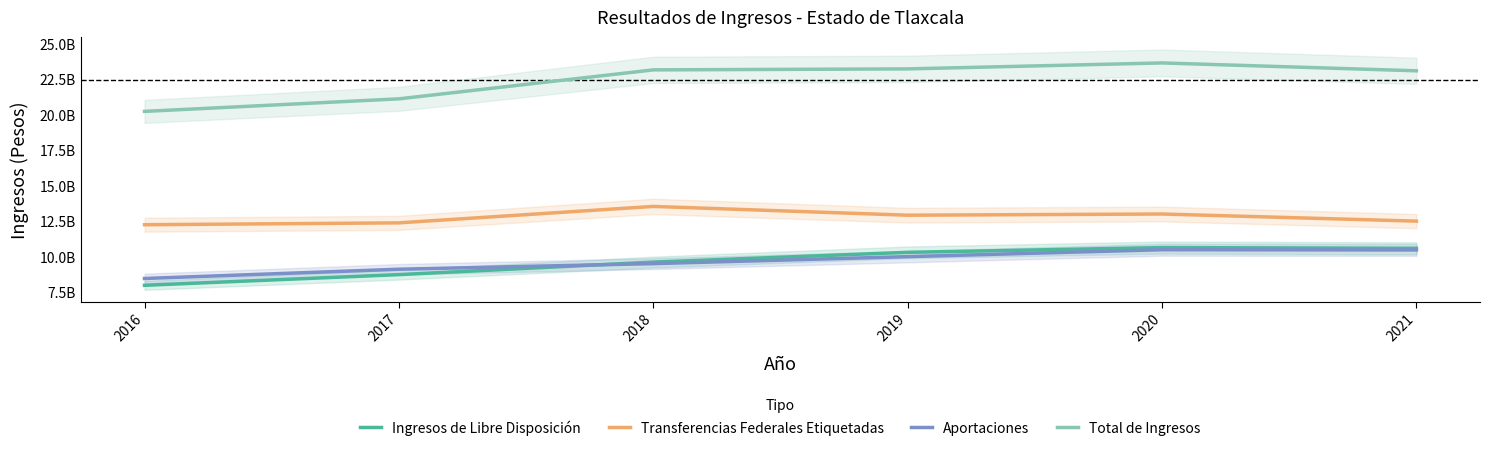

Reading left to right, extract all data points from this chart.

Ingresos de Libre Disposición: 2016=7990874866.0	2017=8744037915.2	2018=9626799585.0	2019=10315690976.0	2020=10652173604.0	2021=10599817035.0
Transferencias Federales Etiquetadas: 2016=12262850650.0	2017=12394656813.0	2018=13553742470.0	2019=12934379313.0	2020=13018535237.0	2021=12516459933.0
Aportaciones: 2016=8472153942.0	2017=9125593543.0	2018=9520674614.0	2019=10012200704.0	2020=10500401713.0	2021=10484278761.0
Total de Ingresos: 2016=20253725516.0	2017=21138694728.2	2018=23180542055.0	2019=23250070289.0	2020=23670708841.0	2021=23116276968.0